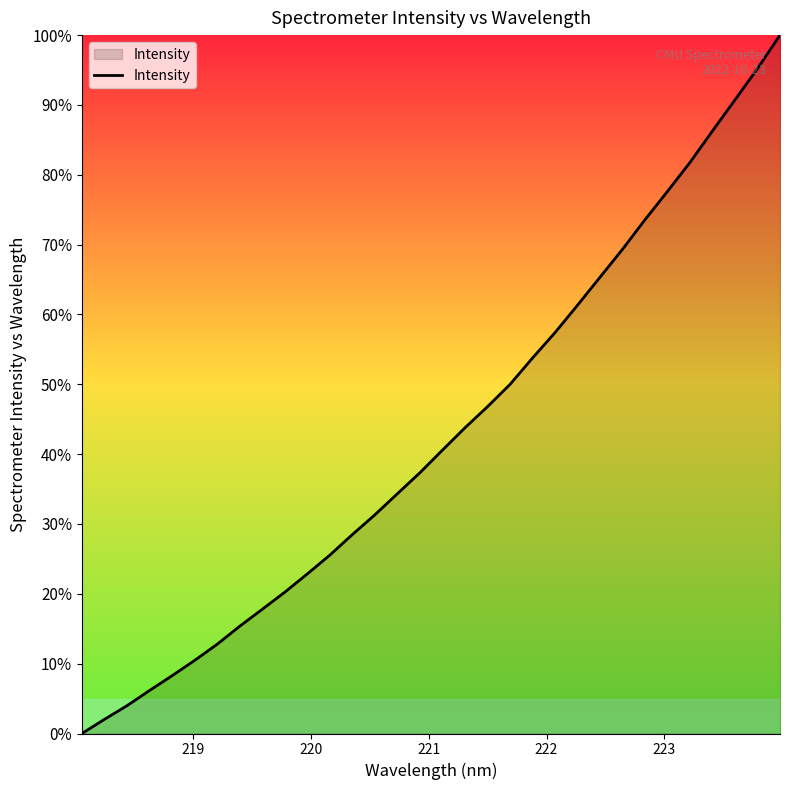

What is the greatest value displayed?

100.0